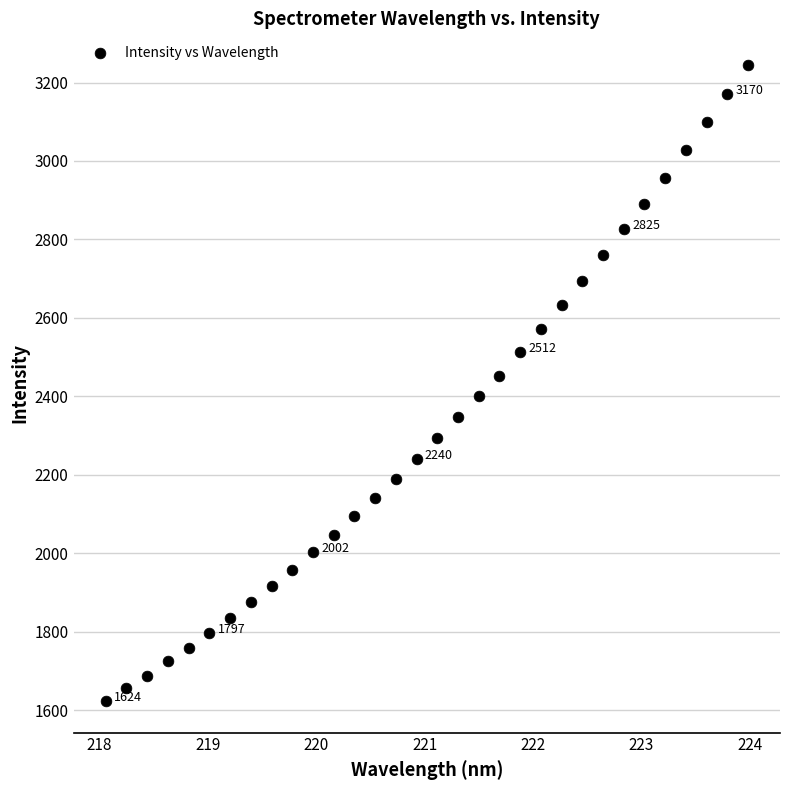

What is the range of Y values (max minus min)?

1619.9